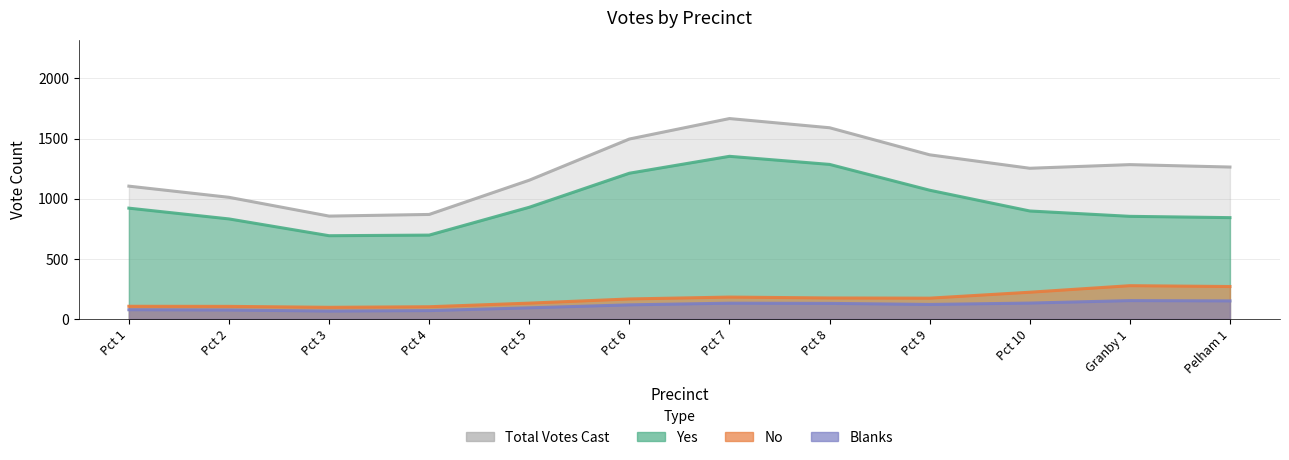

What is the label of the 6th point from the right?

Pct 7